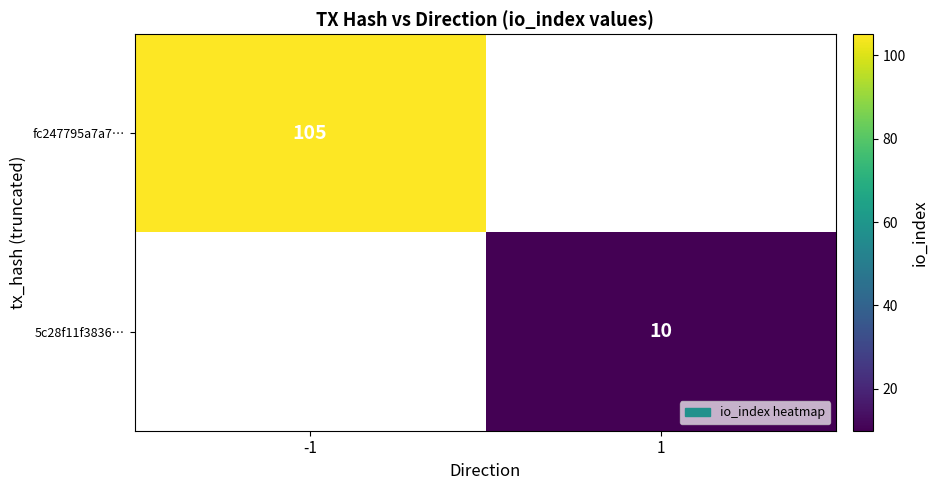

Is it true that 5c28f11f3836… equals 7 at 1?

False